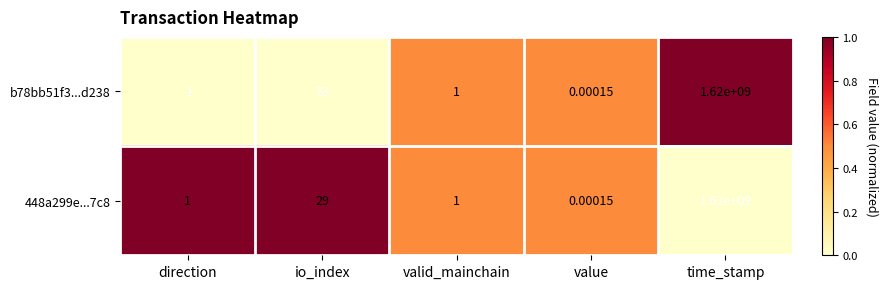

At which category is the sum across all series the highest?

time_stamp